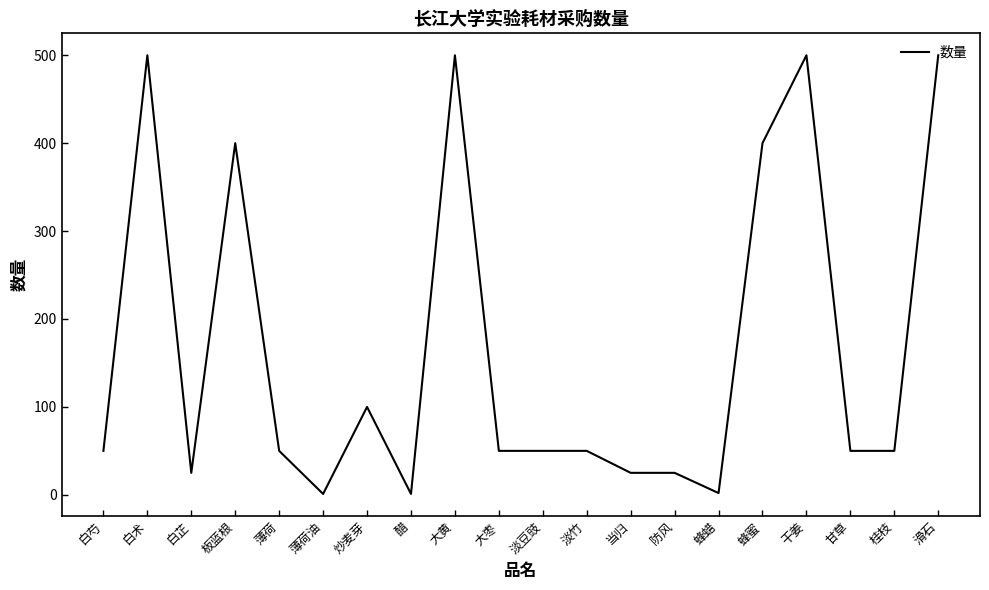

What is the maximum value shown in the chart?

500